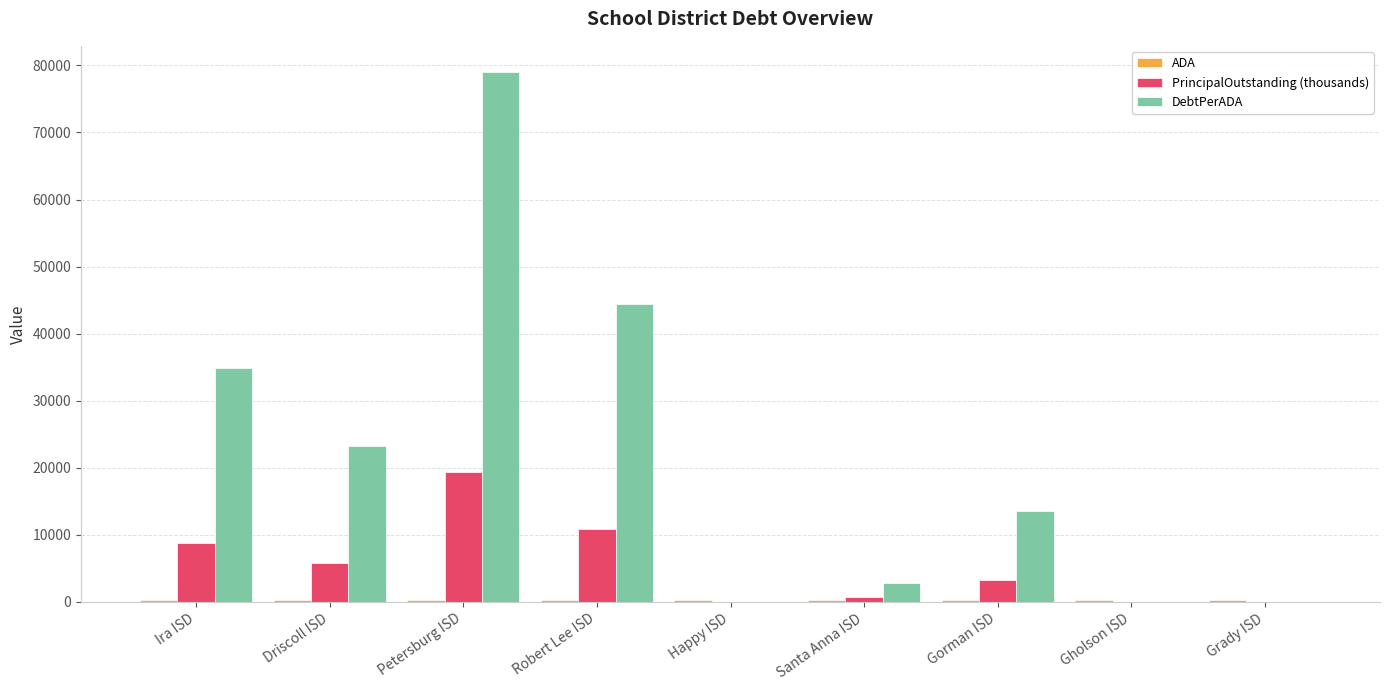

Where is PrincipalOutstanding (thousands) nearest to the value 9697?

Ira ISD